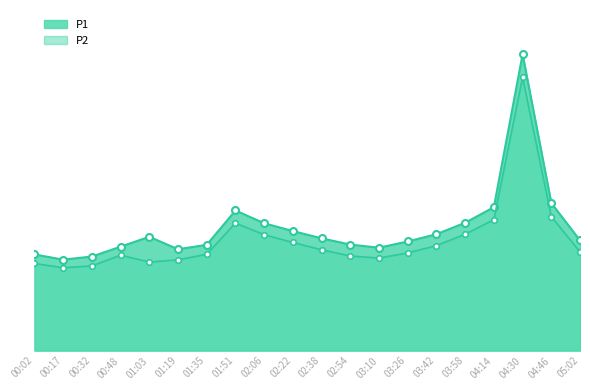

What is the lowest value of the P1 series?

8.8